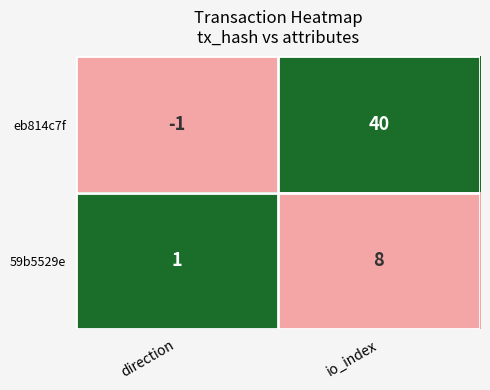

Rank the series by their maximum value, from highest to lowest.

eb814c7f, 59b5529e